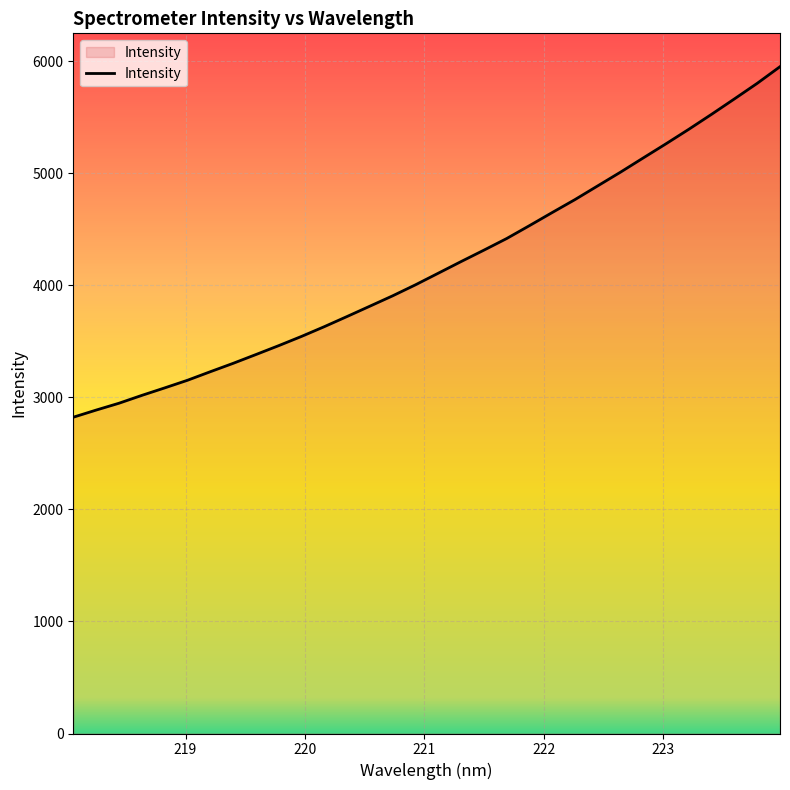

What is the maximum value shown in the chart?

5953.0